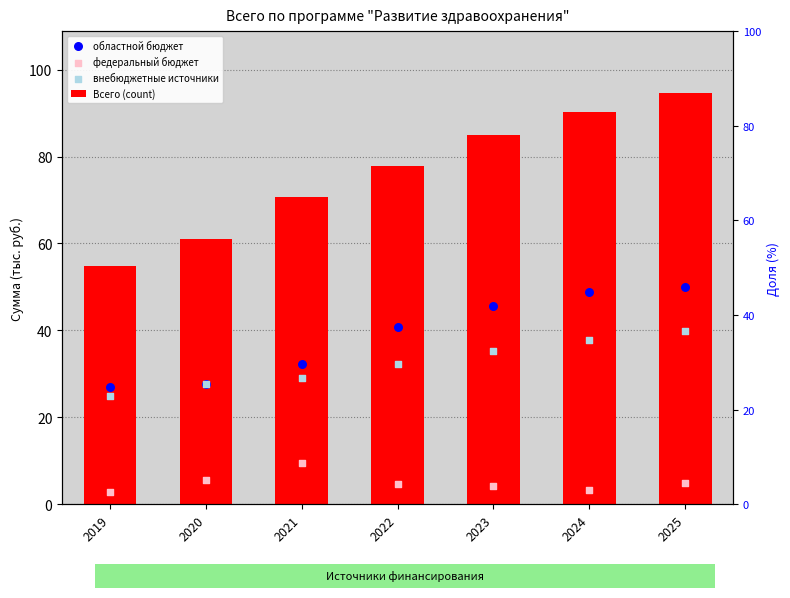

At how many categories does at least one series exceed 84?

3